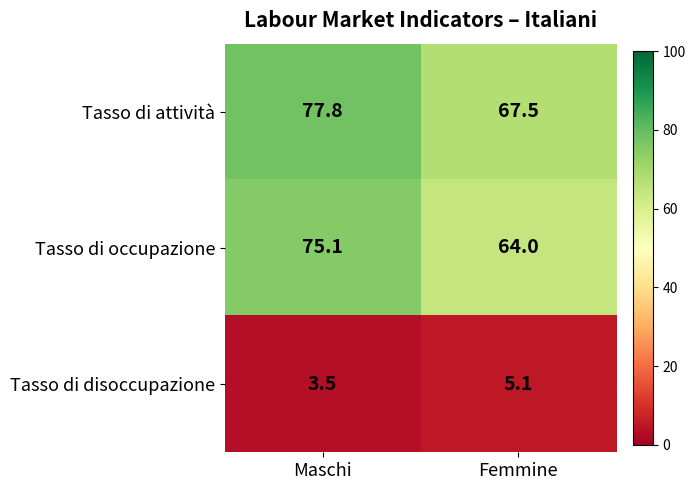

List the labels in order of Tasso di attività value, largest first.

Maschi, Femmine